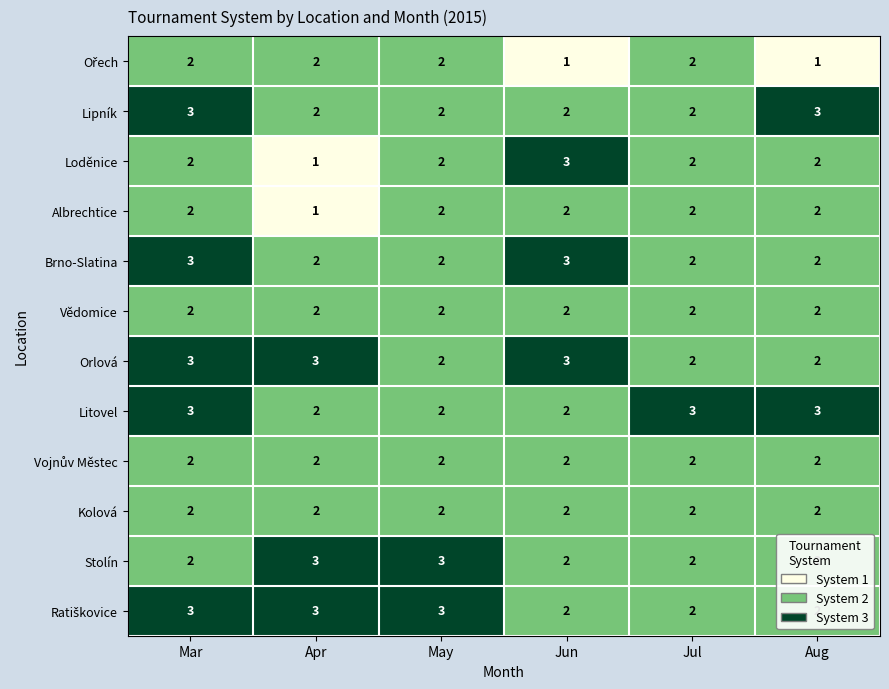

At how many categories does at least one series exceed 1?

6